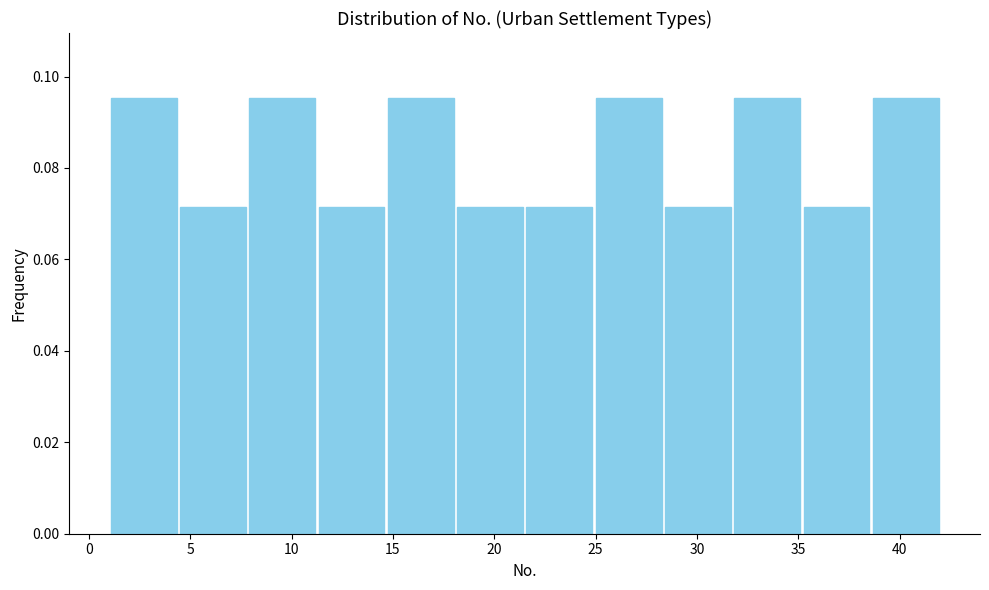

What is the height of the bar covering 4.5 to 8.0 on the x-axis? Neither the bar edges nor the heights are printed on the chart, so give them approximately, as read against the axes.

0.072